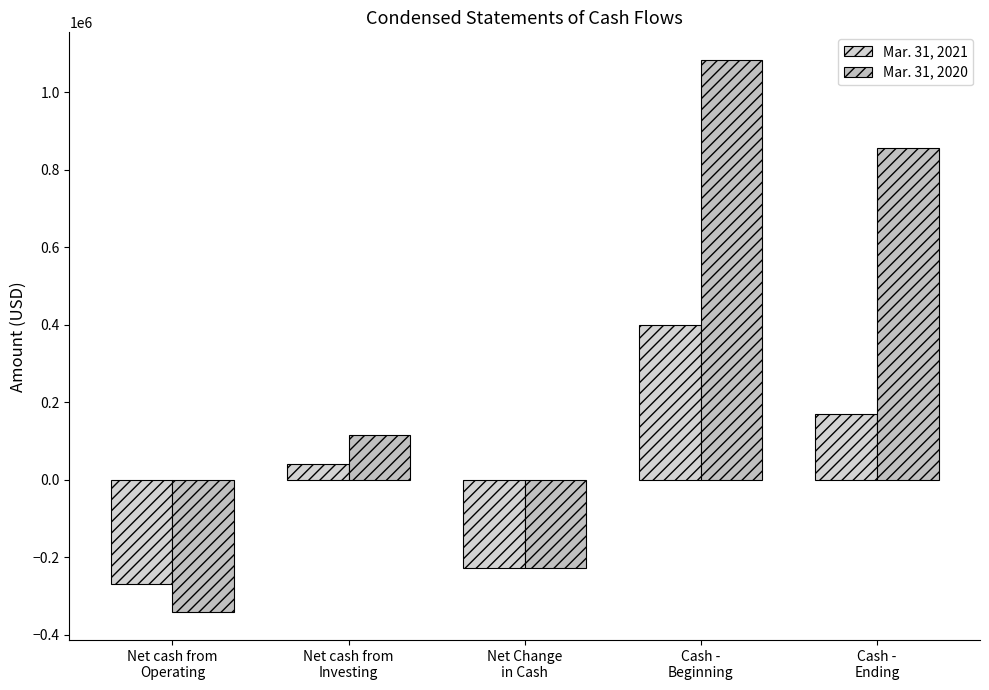

Reading left to right, what are all the values shown in this chart?

Mar. 31, 2021: Net cash from
Operating=-268358	Net cash from
Investing=40050	Net Change
in Cash=-228308	Cash -
Beginning=399516	Cash -
Ending=171208
Mar. 31, 2020: Net cash from
Operating=-342023	Net cash from
Investing=115392	Net Change
in Cash=-226631	Cash -
Beginning=1083611	Cash -
Ending=856980